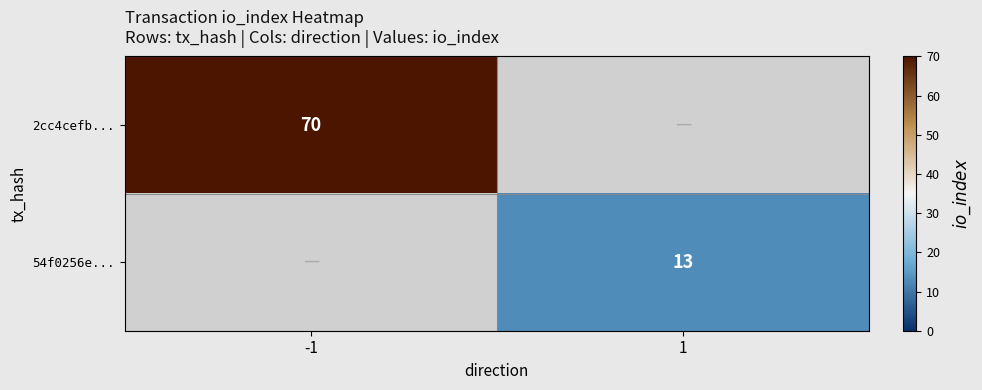

At how many categories does at least one series exceed 41?

1